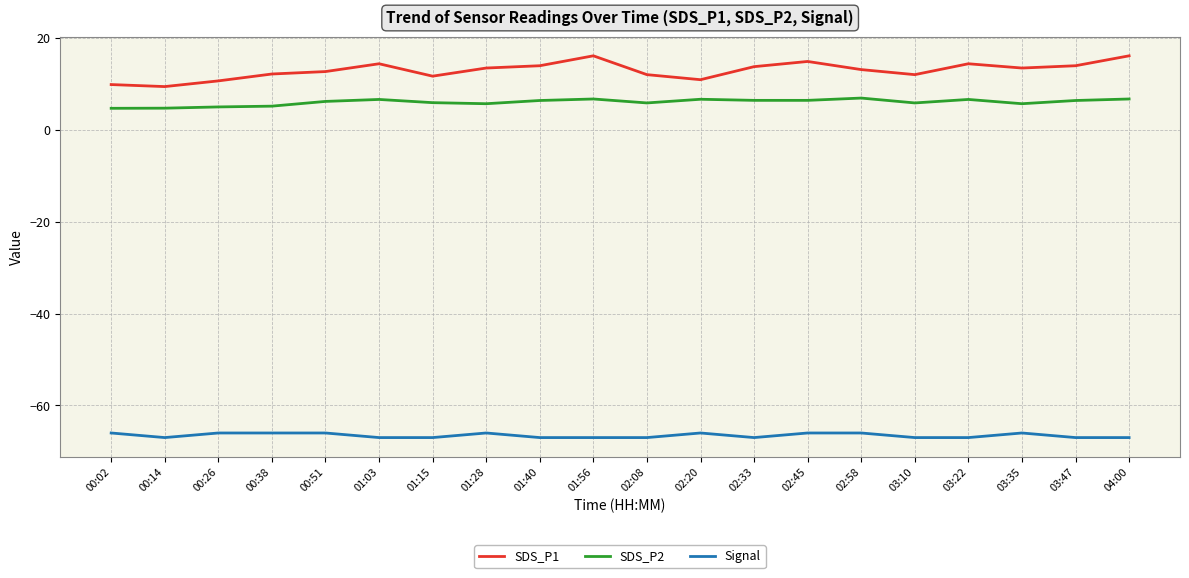

Which series has the largest total across all categories?

SDS_P1